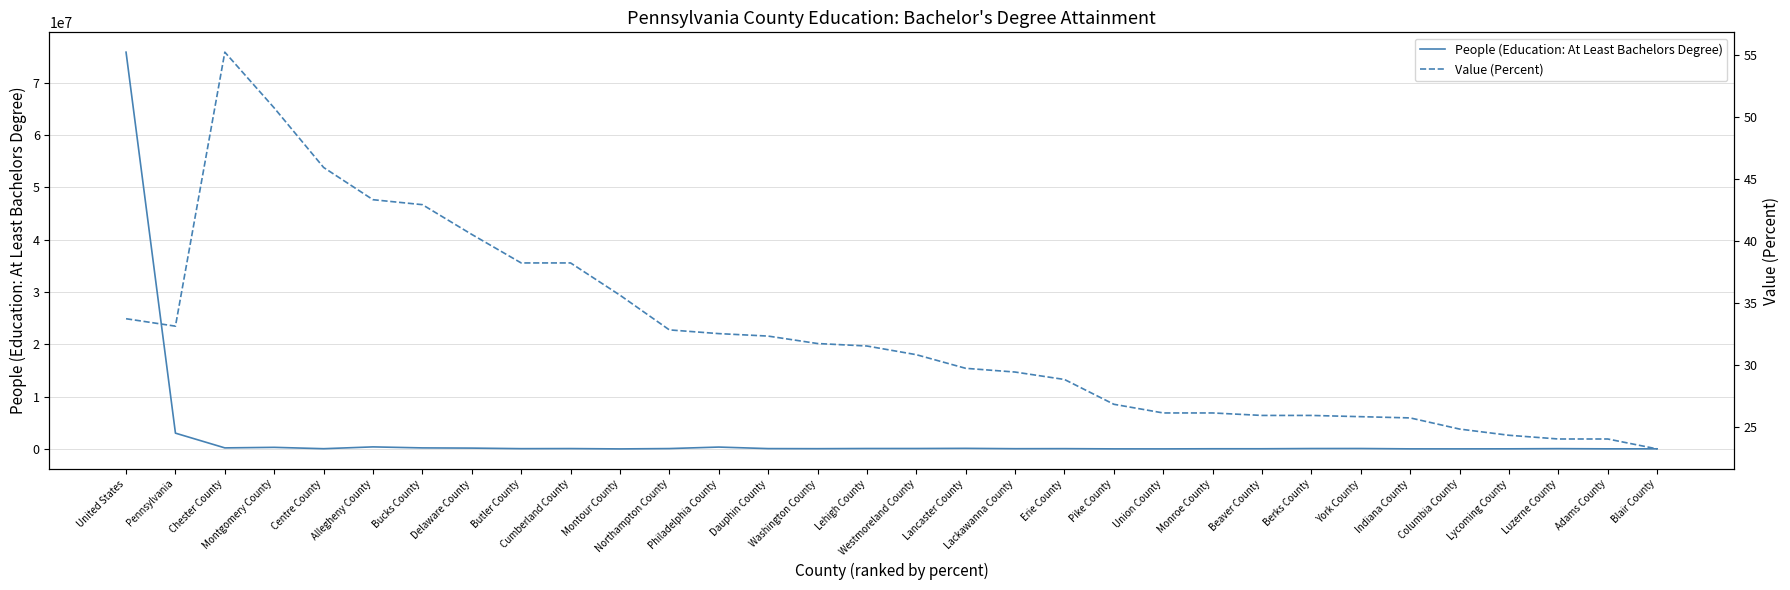

How many lines are shown in the chart?

2